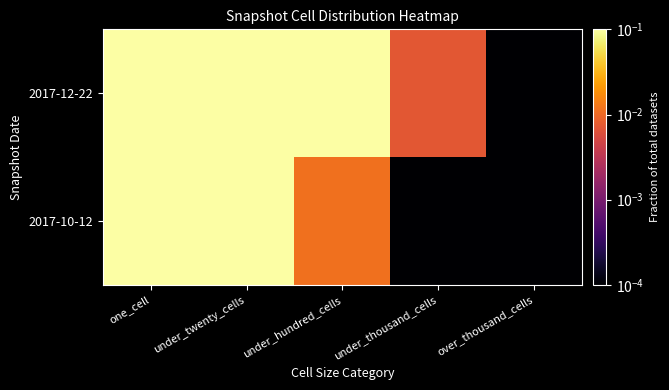

How many categories are shown in the chart?

5